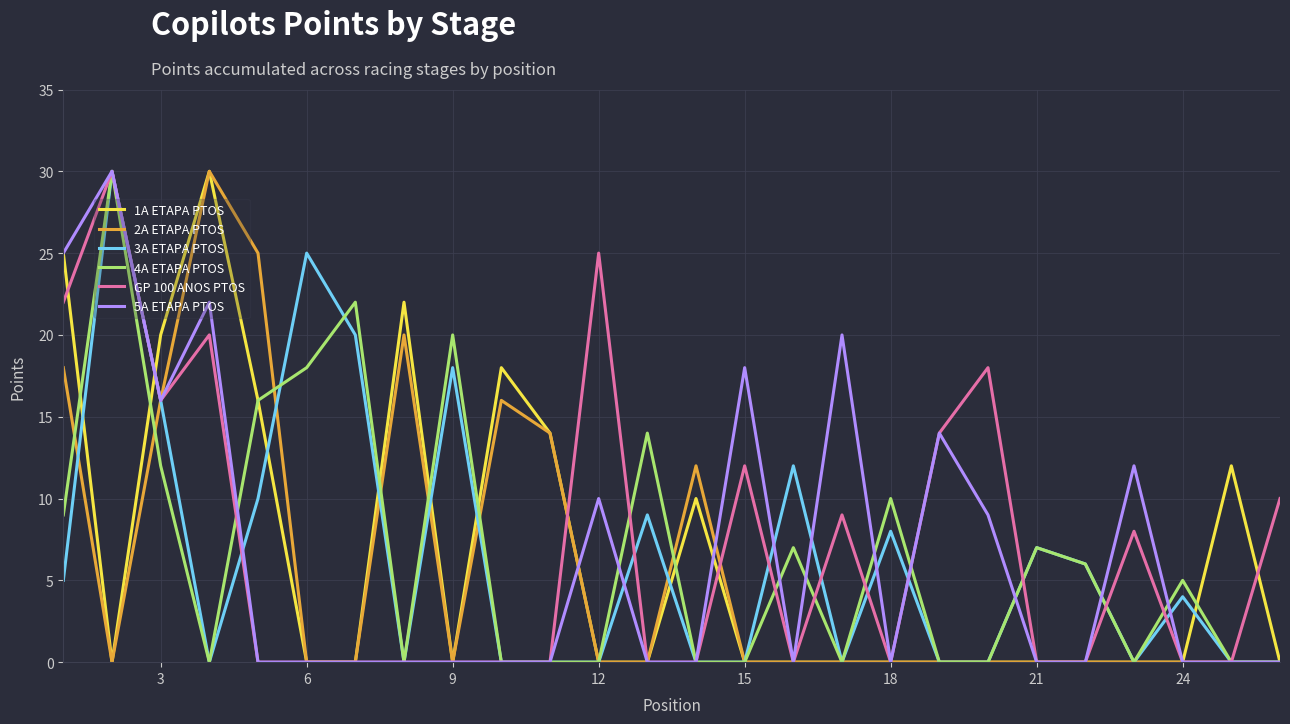

Is it true that 2A ETAPA PTOS equals 0 at 15?

True